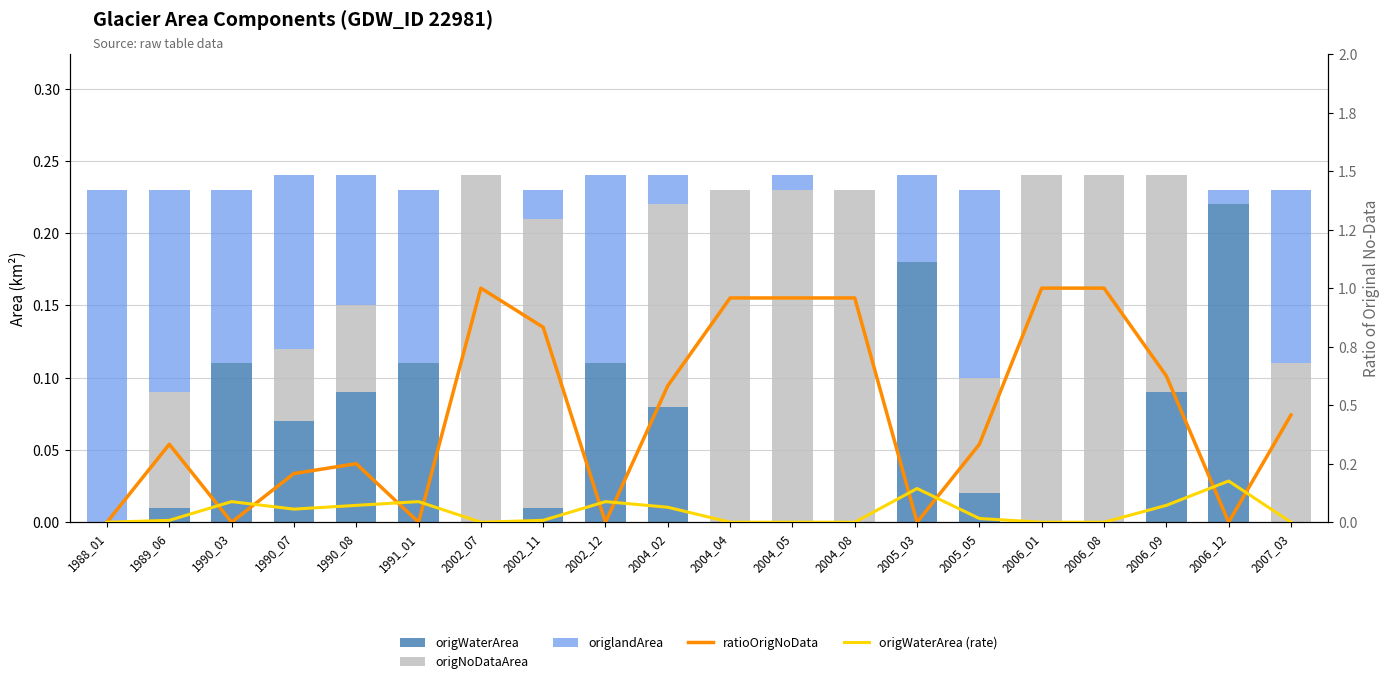

How many data points does each series have?

20